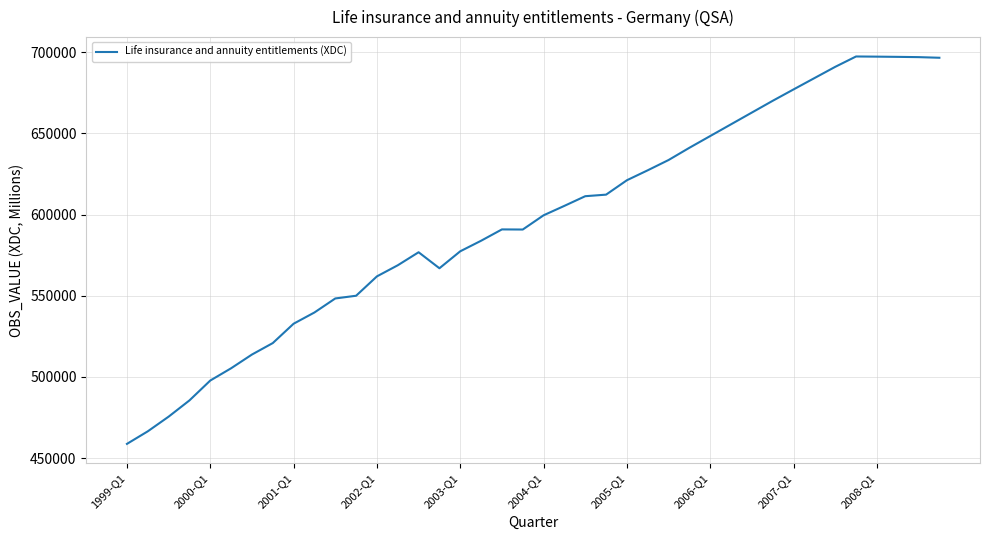

What is the smallest value displayed?

458825